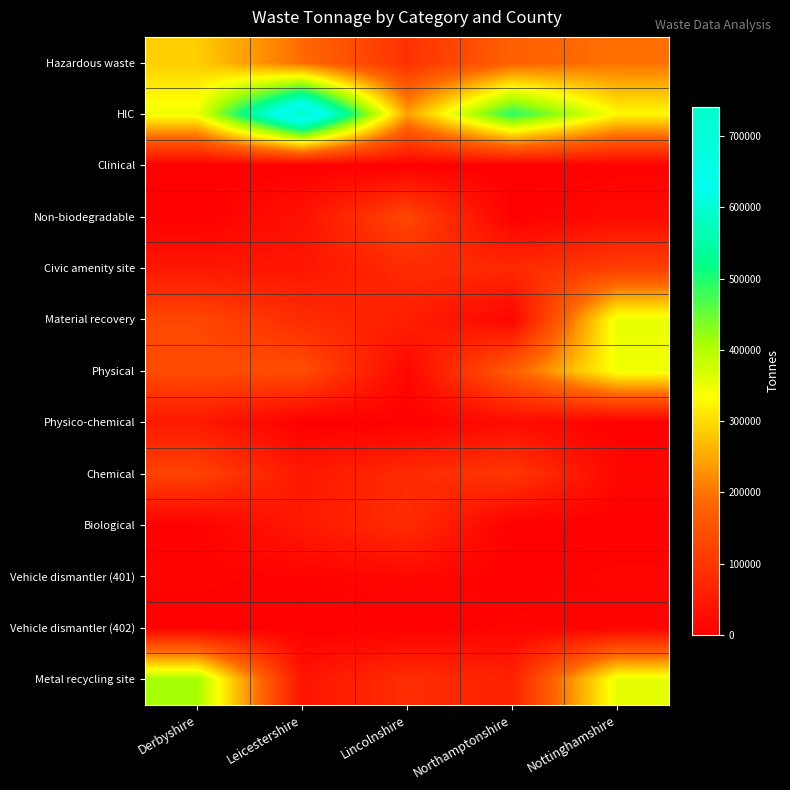

Which series has the largest range (max minus min)?

HlC